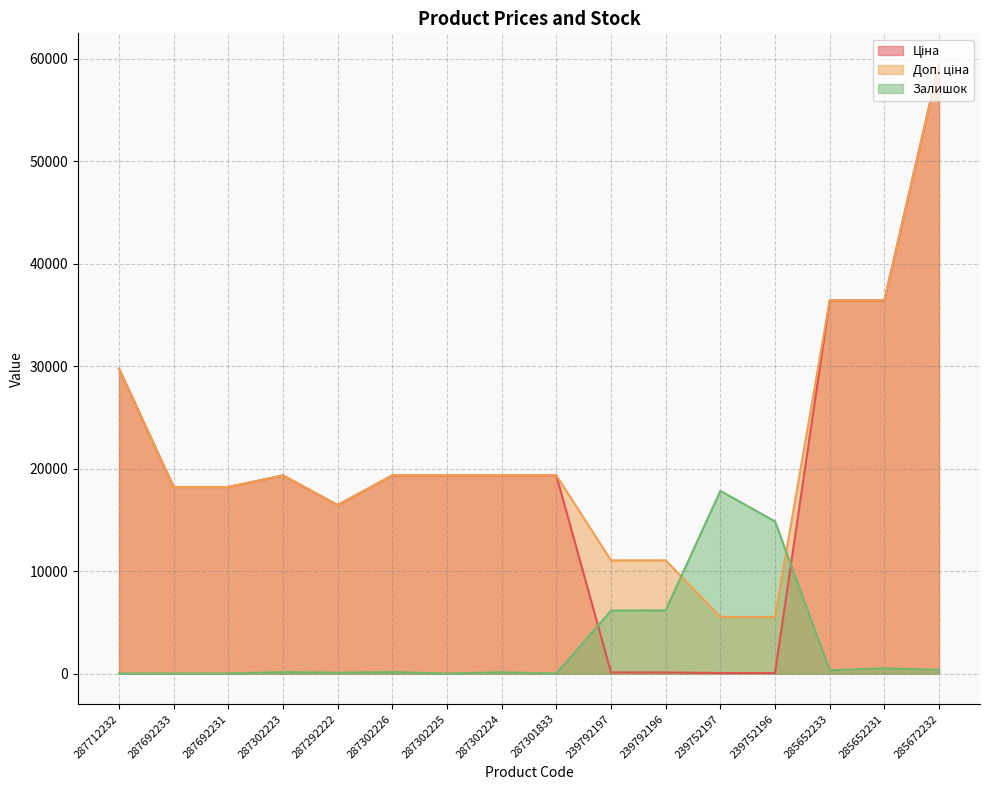

What is the greatest value displayed?

59523.0